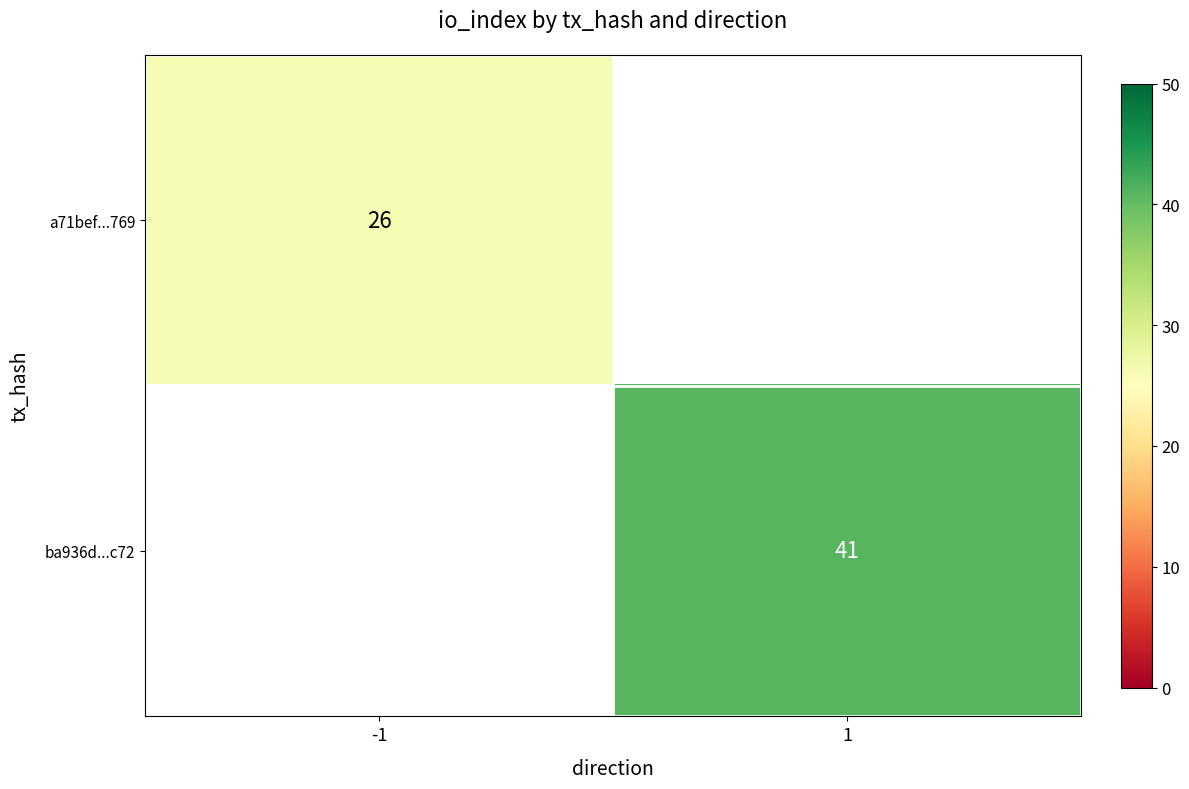

Is it true that ba936d...c72 equals 14 at 1?

False